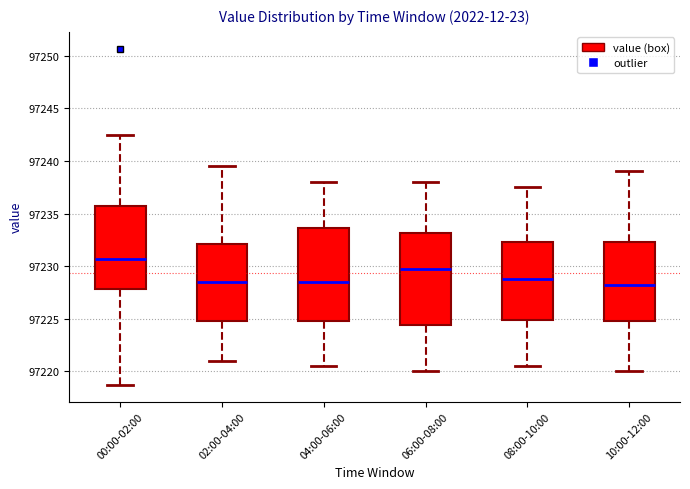

Where does the upper whisker of the box for 08:00-10:00 end on the y-axis? The values are not printed on the chart, so give them approximately, as read against the axis.

97237.5